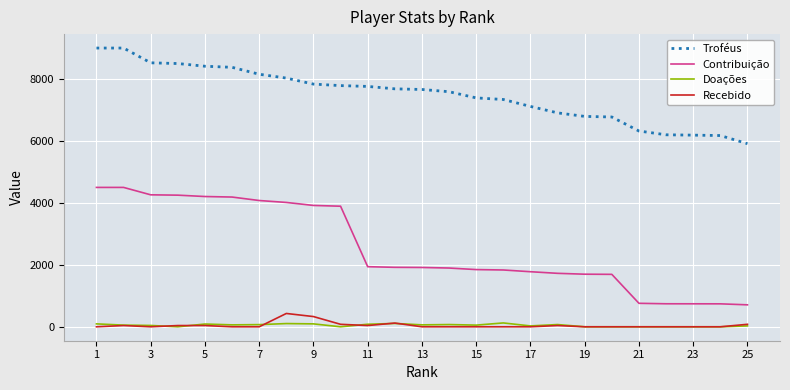

True or false: Contribuição and Doações intersect in this chart.

False